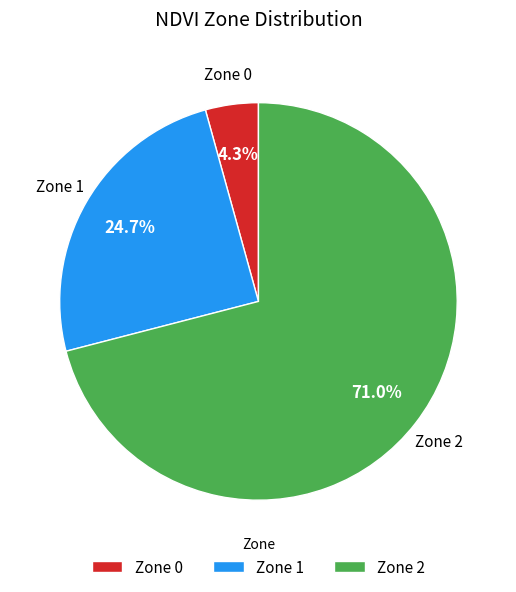

To the nearest percent, what is the difference between the Zone 1 and Zone 0 slice percentages?

20%